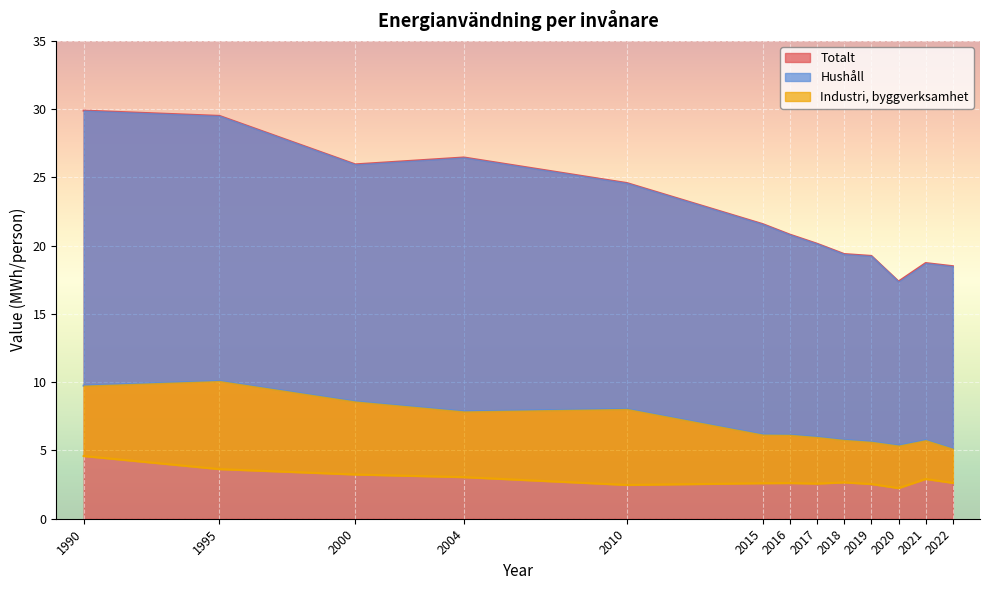

At which category does Totalt reach its first local peak?

2004